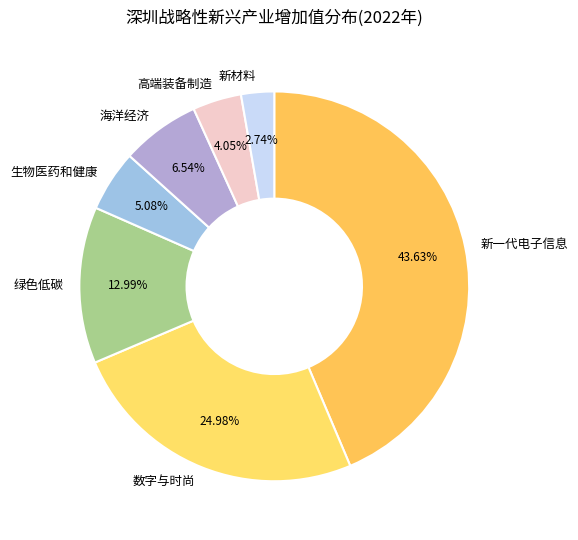

Is the sum of 海洋经济 and 生物医药和健康 greater than half?

No